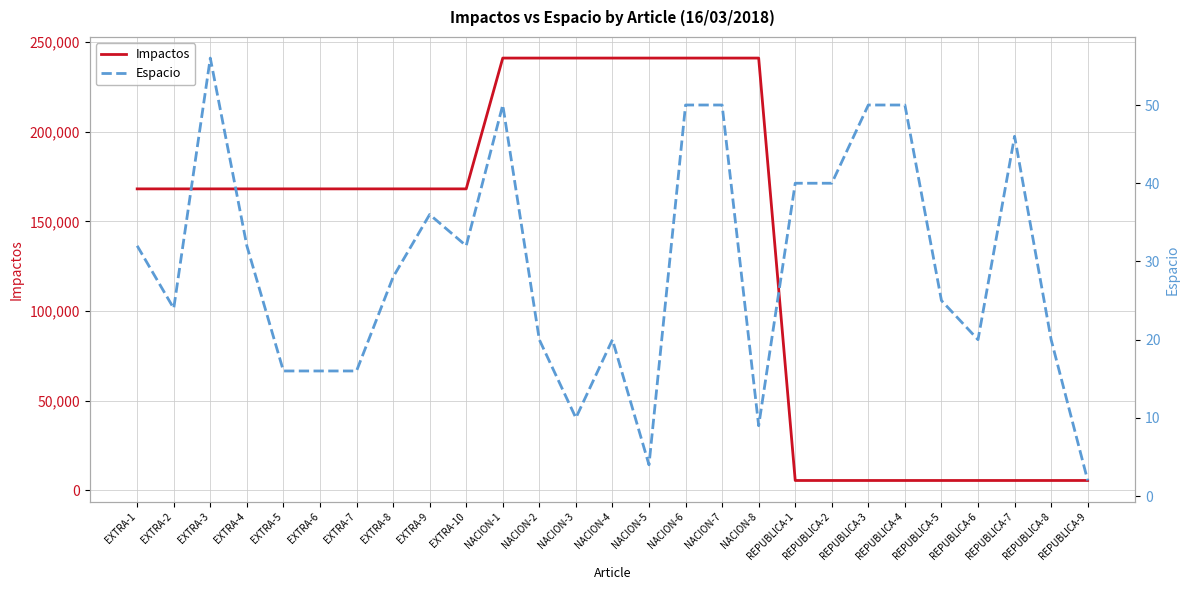

Reading right to left, extract all data points from this chart.

Impactos: REPUBLICA-9=5496.7	REPUBLICA-8=5496.7	REPUBLICA-7=5496.7	REPUBLICA-6=5496.7	REPUBLICA-5=5496.7	REPUBLICA-4=5496.7	REPUBLICA-3=5496.7	REPUBLICA-2=5496.7	REPUBLICA-1=5496.7	NACION-8=241103.5	NACION-7=241103.5	NACION-6=241103.5	NACION-5=241103.5	NACION-4=241103.5	NACION-3=241103.5	NACION-2=241103.5	NACION-1=241103.5	EXTRA-10=168147.8	EXTRA-9=168147.8	EXTRA-8=168147.8	EXTRA-7=168147.8	EXTRA-6=168147.8	EXTRA-5=168147.8	EXTRA-4=168147.8	EXTRA-3=168147.8	EXTRA-2=168147.8	EXTRA-1=168147.8
Espacio: REPUBLICA-9=2.0	REPUBLICA-8=20.0	REPUBLICA-7=46.0	REPUBLICA-6=20.0	REPUBLICA-5=25.0	REPUBLICA-4=50.0	REPUBLICA-3=50.0	REPUBLICA-2=40.0	REPUBLICA-1=40.0	NACION-8=9.0	NACION-7=50.0	NACION-6=50.0	NACION-5=4.0	NACION-4=20.0	NACION-3=10.0	NACION-2=20.0	NACION-1=50.0	EXTRA-10=32.0	EXTRA-9=36.0	EXTRA-8=28.0	EXTRA-7=16.0	EXTRA-6=16.0	EXTRA-5=16.0	EXTRA-4=32.0	EXTRA-3=56.0	EXTRA-2=24.0	EXTRA-1=32.0